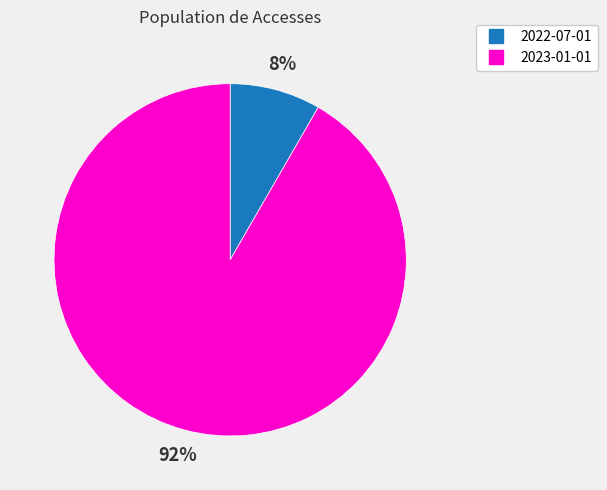

Is 2022-07-01 the majority of the pie?

No